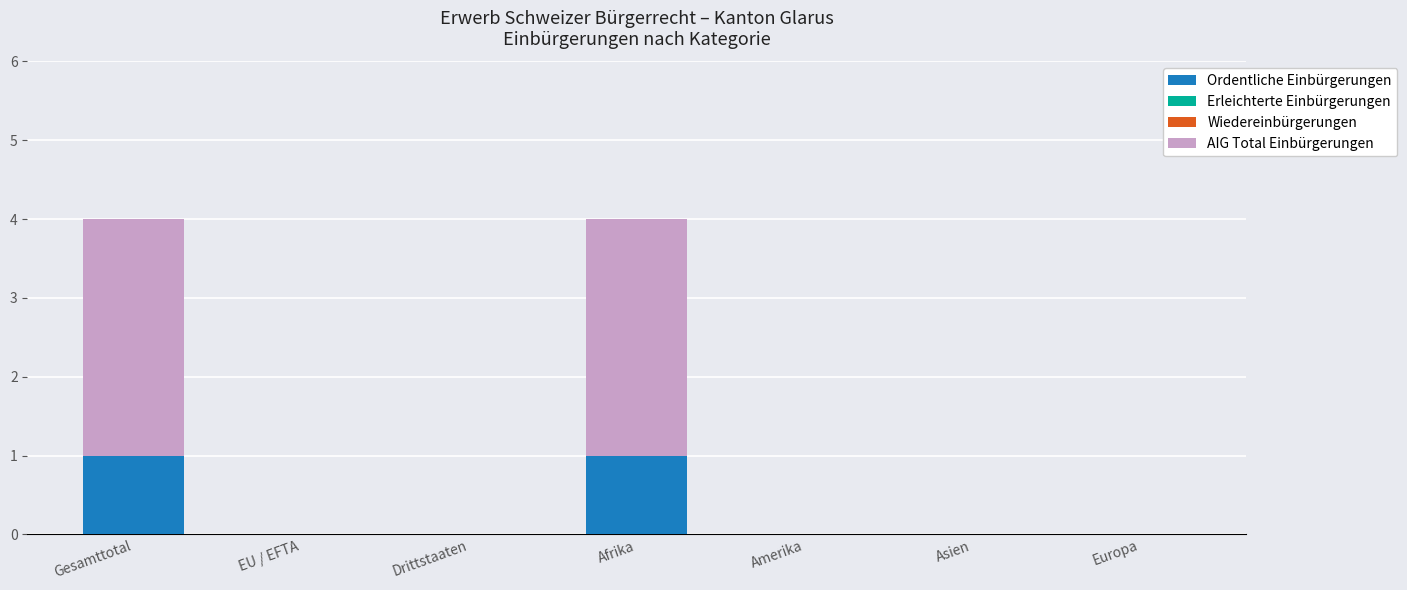

Is it true that Ordentliche Einbürgerungen equals 2 at Afrika?

False